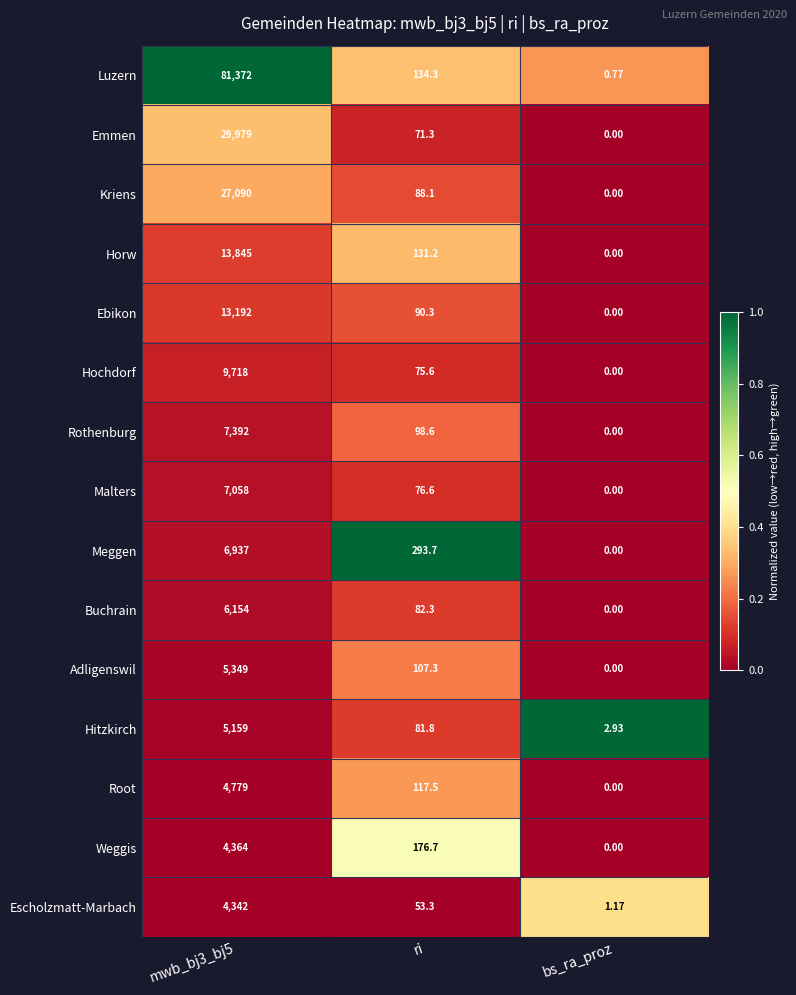

Which series has the largest total across all categories?

Luzern